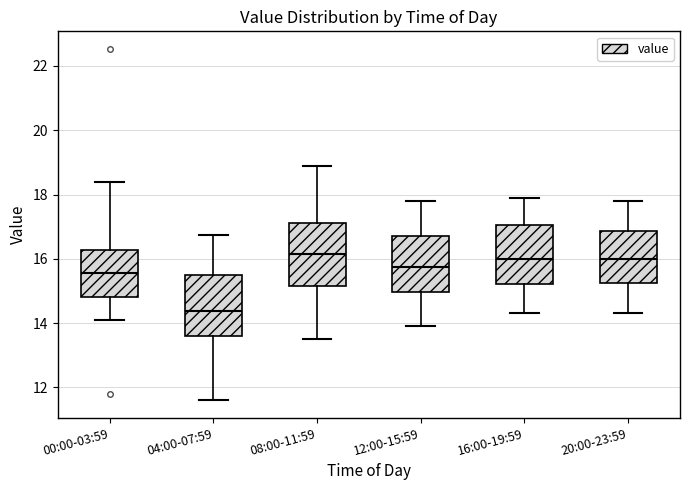

Which box's median line is the lowest?

04:00-07:59